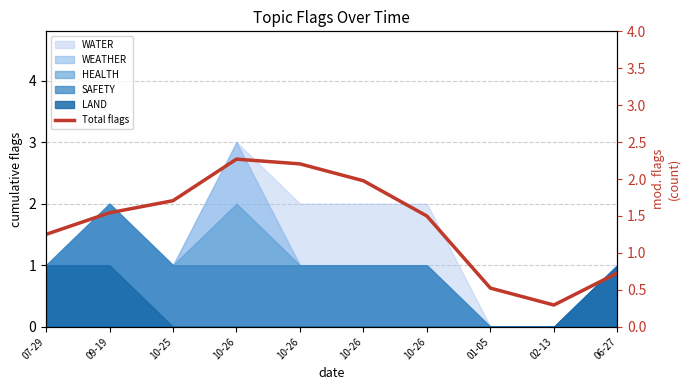

What is the approximate value at 07-29?

1.3